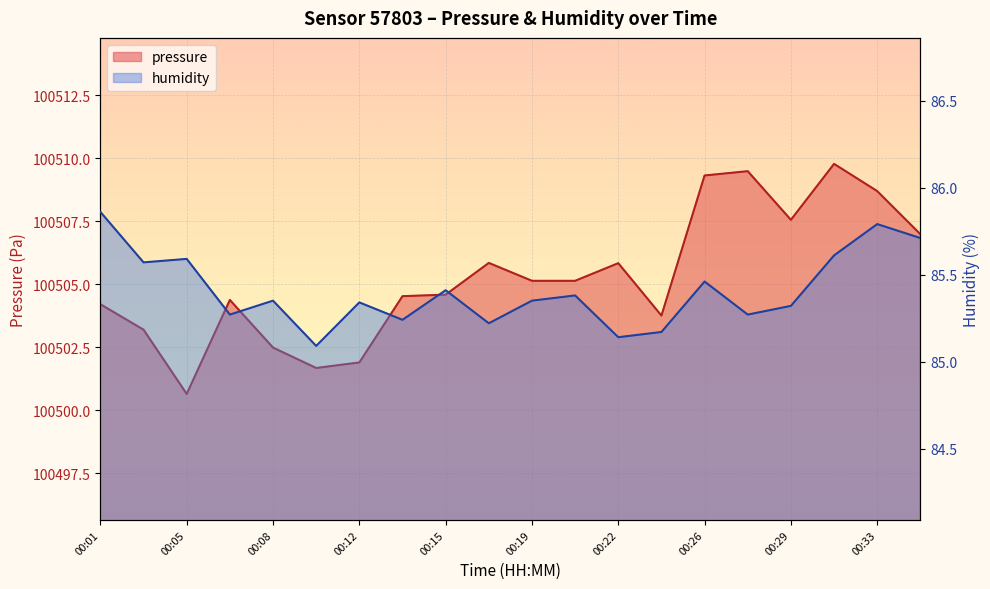

Reading right to left, transcribe all the data shown in this chart.

pressure: 00:35=100507.0	00:33=100508.7	00:31=100509.8	00:29=100507.6	00:28=100509.5	00:26=100509.3	00:24=100503.8	00:22=100505.8	00:21=100505.1	00:19=100505.1	00:17=100505.8	00:15=100504.6	00:13=100504.5	00:12=100501.9	00:10=100501.7	00:08=100502.5	00:06=100504.4	00:05=100500.6	00:03=100503.2	00:01=100504.2
humidity: 00:35=85.7	00:33=85.8	00:31=85.6	00:29=85.3	00:28=85.3	00:26=85.5	00:24=85.2	00:22=85.1	00:21=85.4	00:19=85.3	00:17=85.2	00:15=85.4	00:13=85.2	00:12=85.3	00:10=85.1	00:08=85.3	00:06=85.3	00:05=85.6	00:03=85.6	00:01=85.9